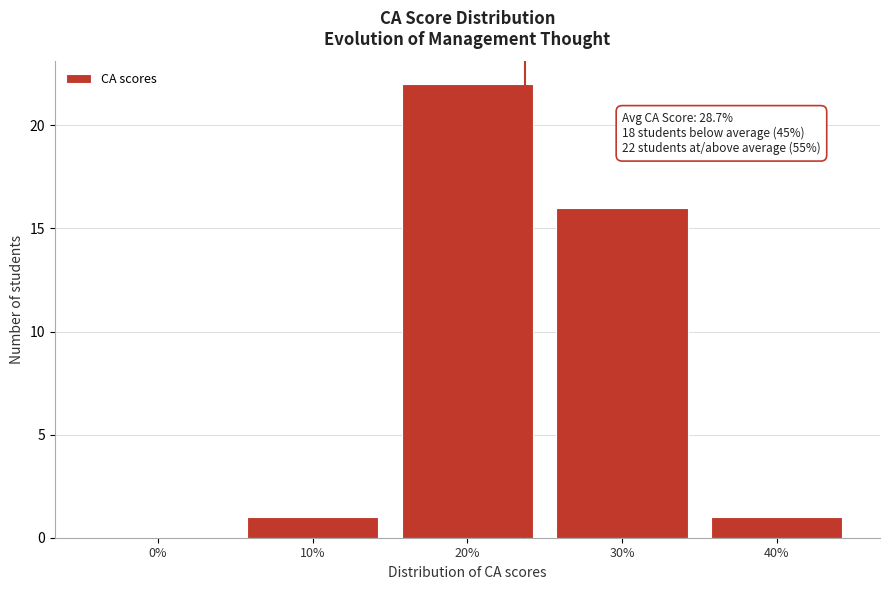

Reading right to left, transcribe all the data shown in this chart.

40%=1	30%=16	20%=22	10%=1	0%=0